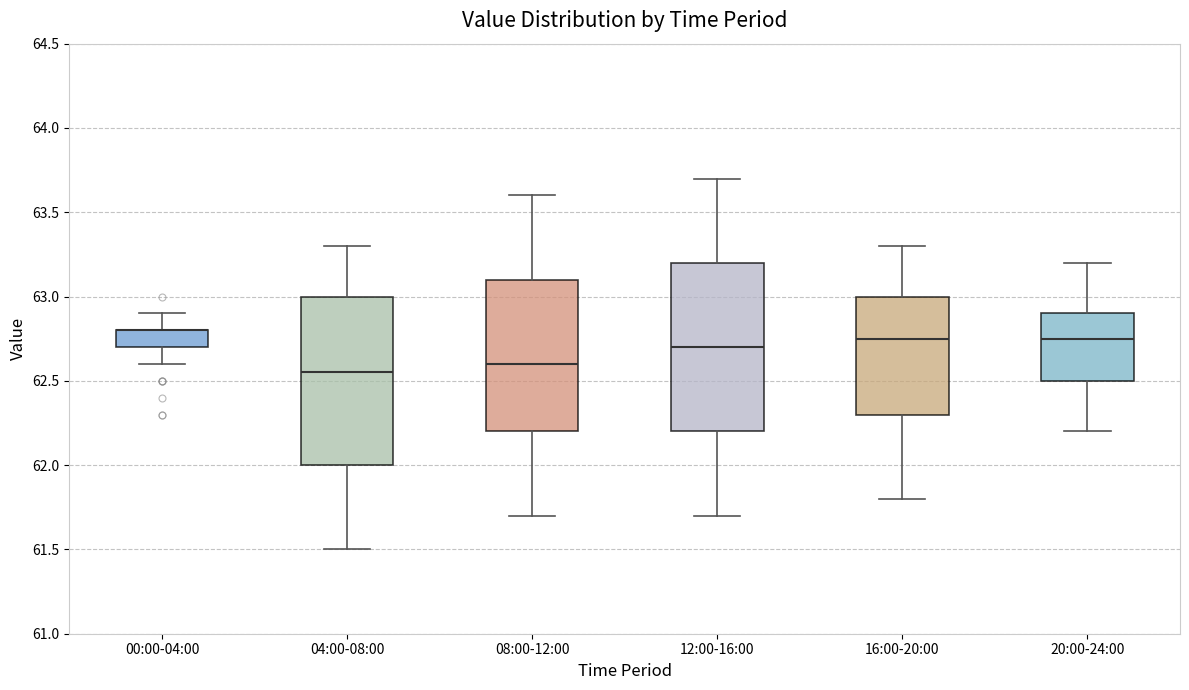

Reading left to right, read every box against the y-axis: the position of its median line, the range the box covers, and the ends of its whiskers. The values are not printed on the chart, so give them approximately, as read against the axis.

00:00-04:00: median 62.80 (drawn on the box's upper edge), box 62.70 to 62.80, whiskers 62.60 to 62.90
04:00-08:00: median 62.55, box 62.00 to 63.00, whiskers 61.50 to 63.30
08:00-12:00: median 62.60, box 62.20 to 63.10, whiskers 61.70 to 63.60
12:00-16:00: median 62.70, box 62.20 to 63.20, whiskers 61.70 to 63.70
16:00-20:00: median 62.75, box 62.30 to 63.00, whiskers 61.80 to 63.30
20:00-24:00: median 62.75, box 62.50 to 62.90, whiskers 62.20 to 63.20